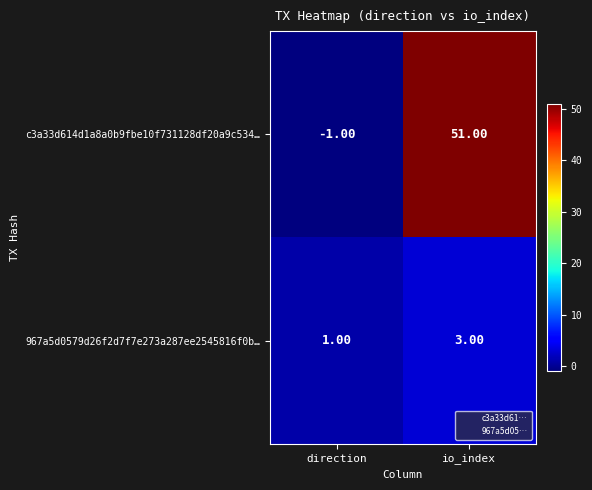

Which label corresponds to the largest value in the chart?

io_index